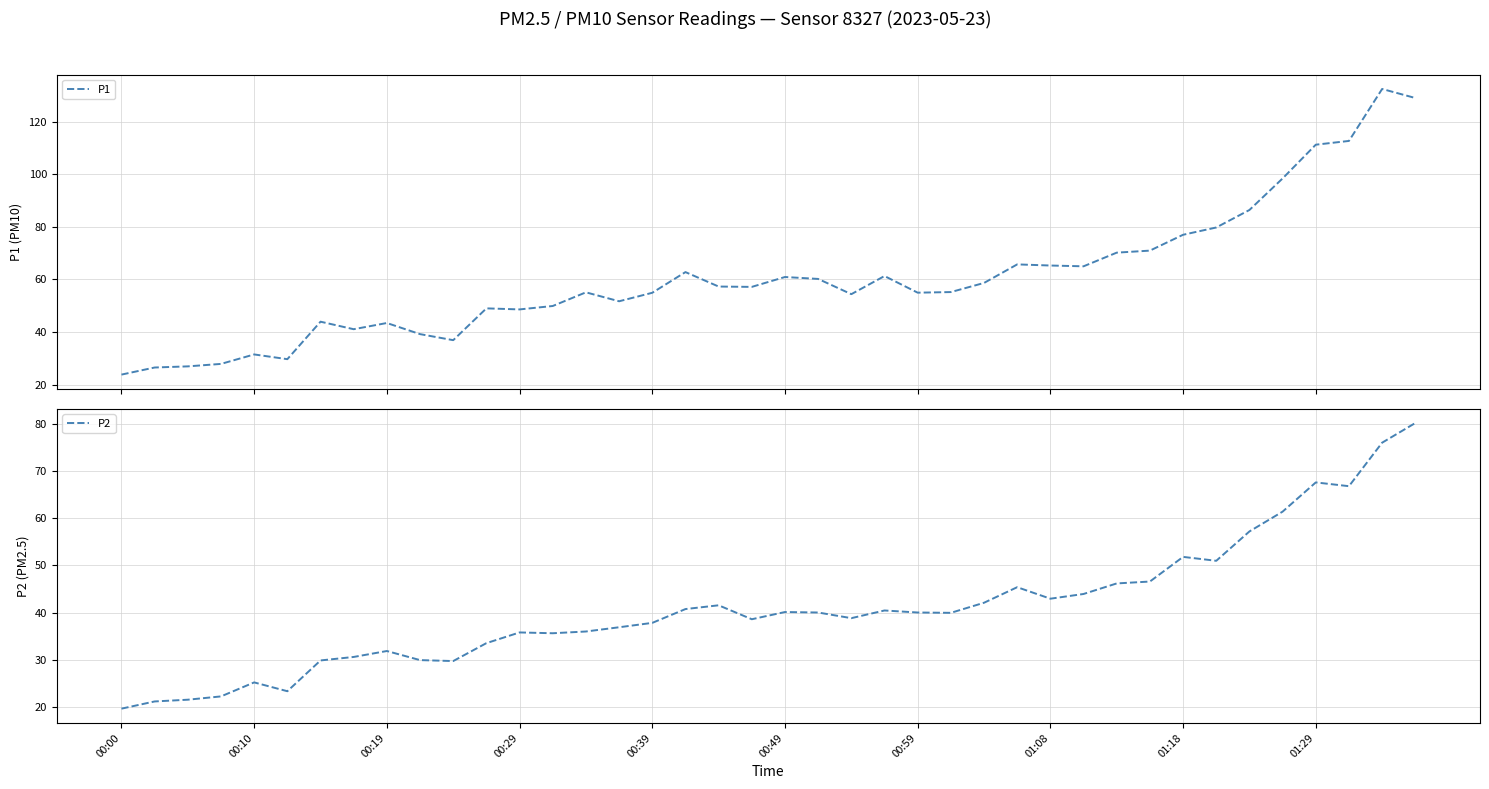

Is this an area chart (filled region under the line)?

No